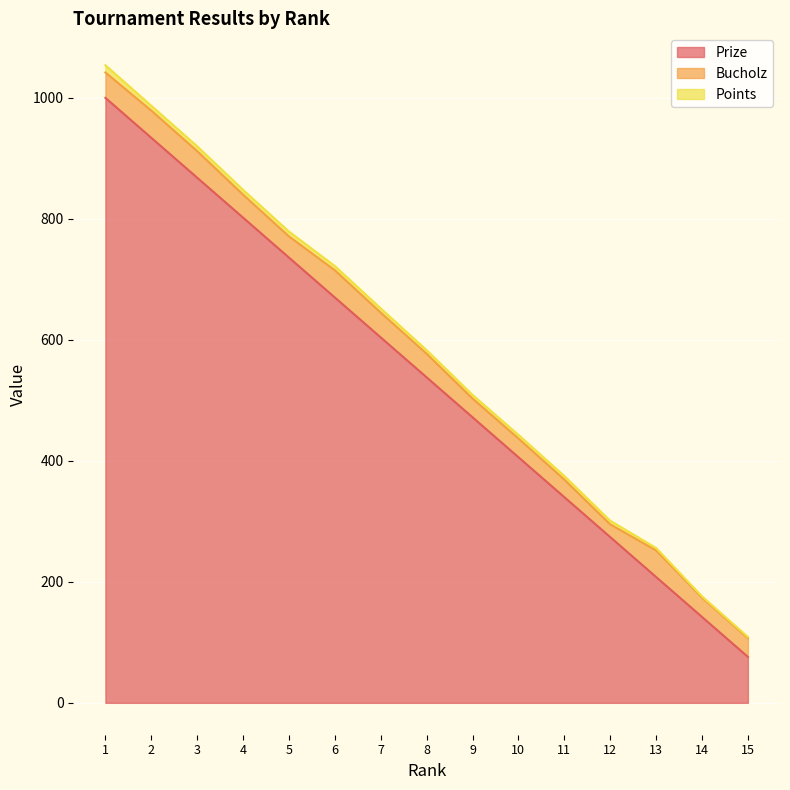

What is the value of the Bucholz point at the 4th from the left?

38